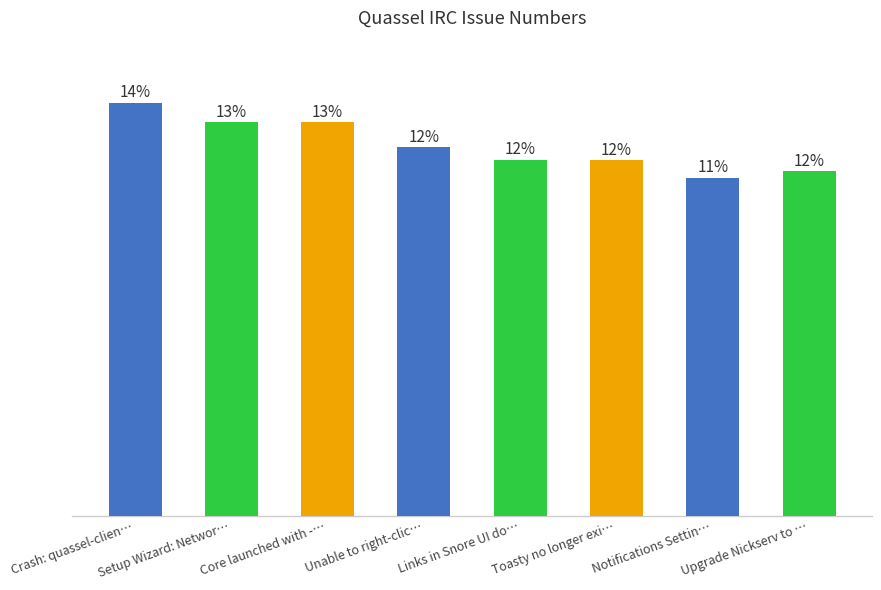

Which label corresponds to the largest value in the chart?

Crash: quassel-clien…